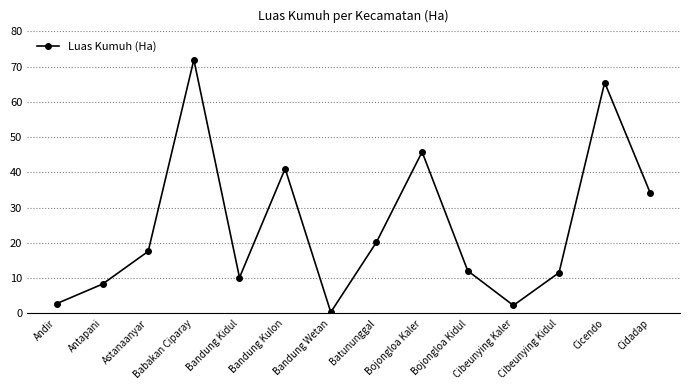

What is the difference between the second highest and minimum values?

65.1